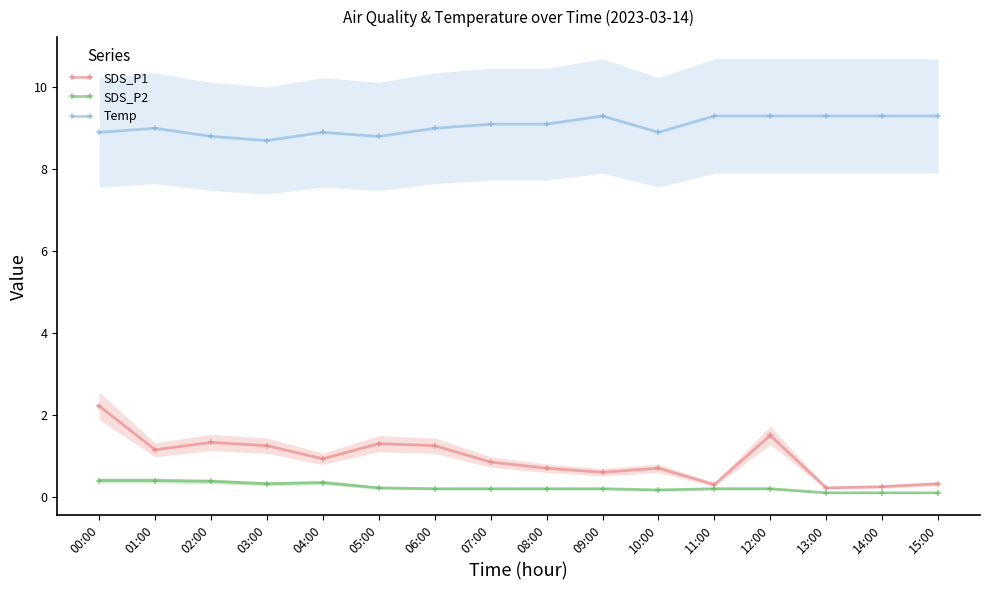

What position from the right is 12:00?

4